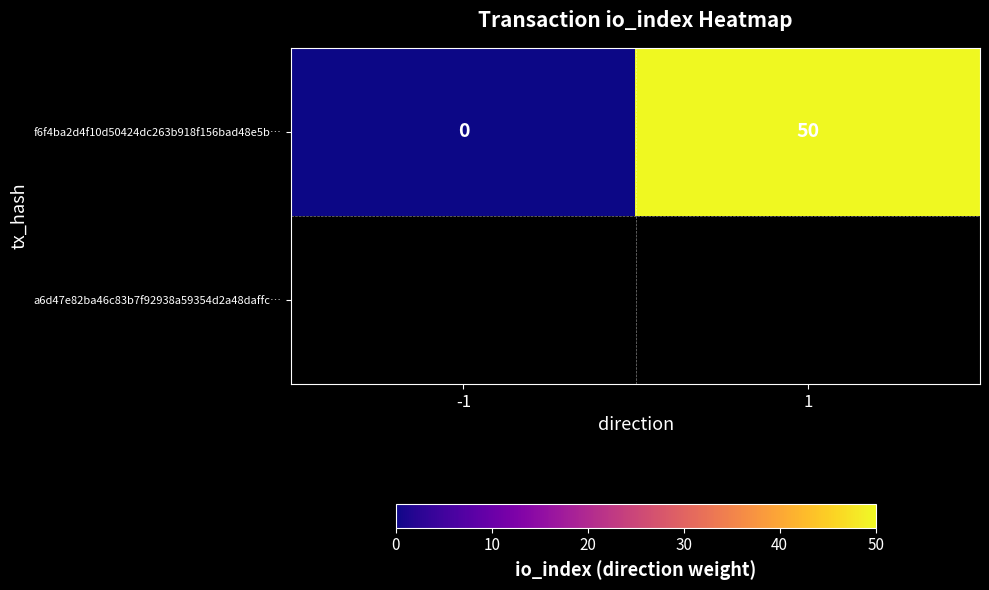

Reading left to right, extract all data points from this chart.

0	50